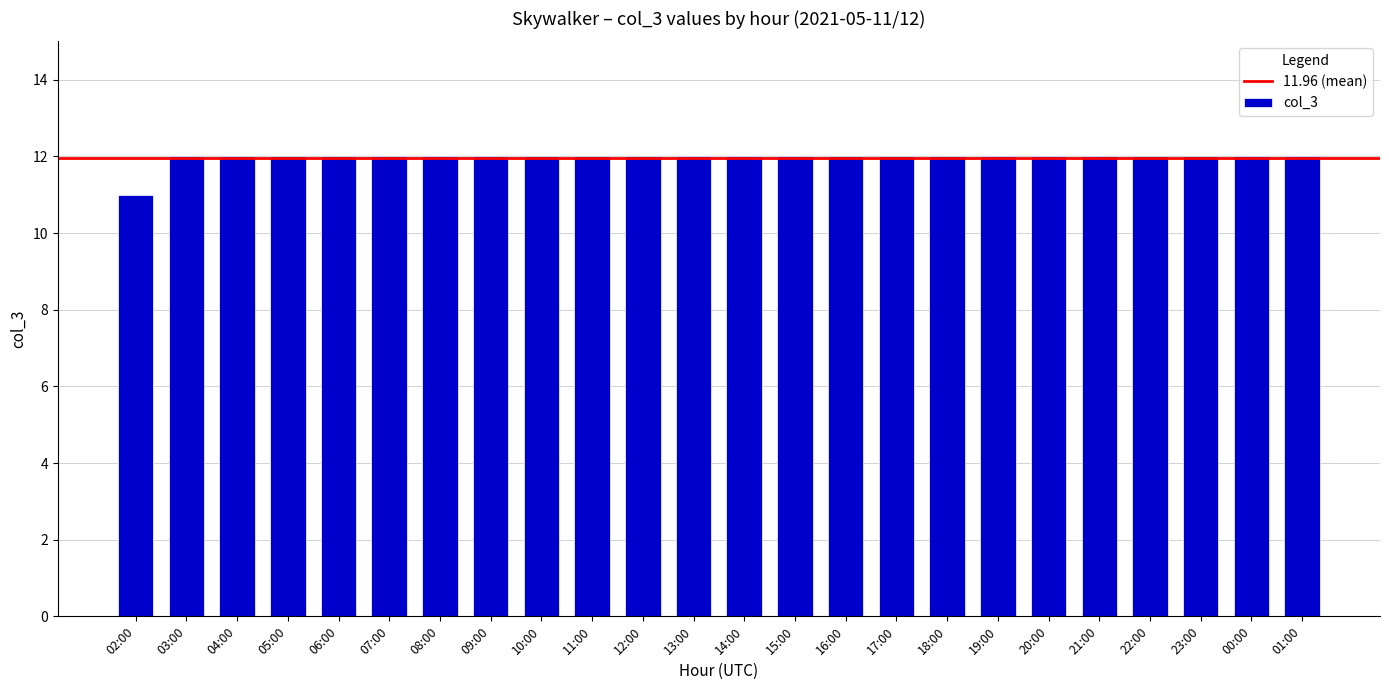

Between 02:00 and 01:00, which is larger?

01:00